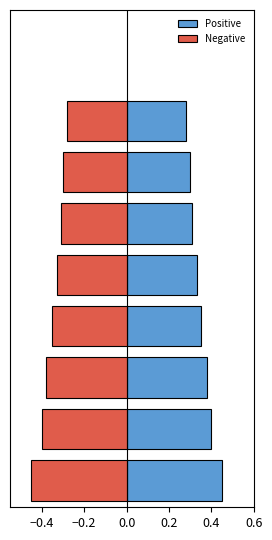

Reading left to right, transcribe all the data shown in this chart.

Positive: 0.5	0.4	0.4	0.3	0.3	0.3	0.3	0.3
Negative: -0.5	-0.4	-0.4	-0.3	-0.3	-0.3	-0.3	-0.3